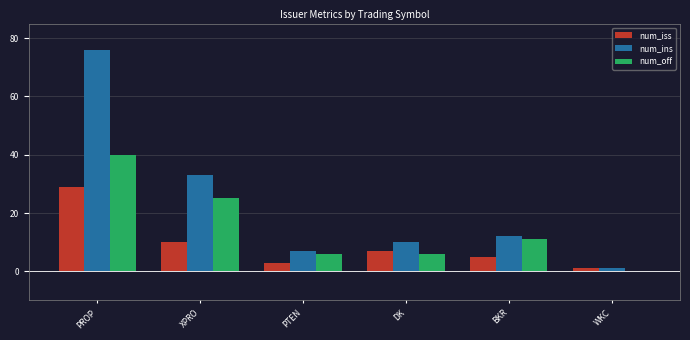

Count the number of data series in this chart.

3